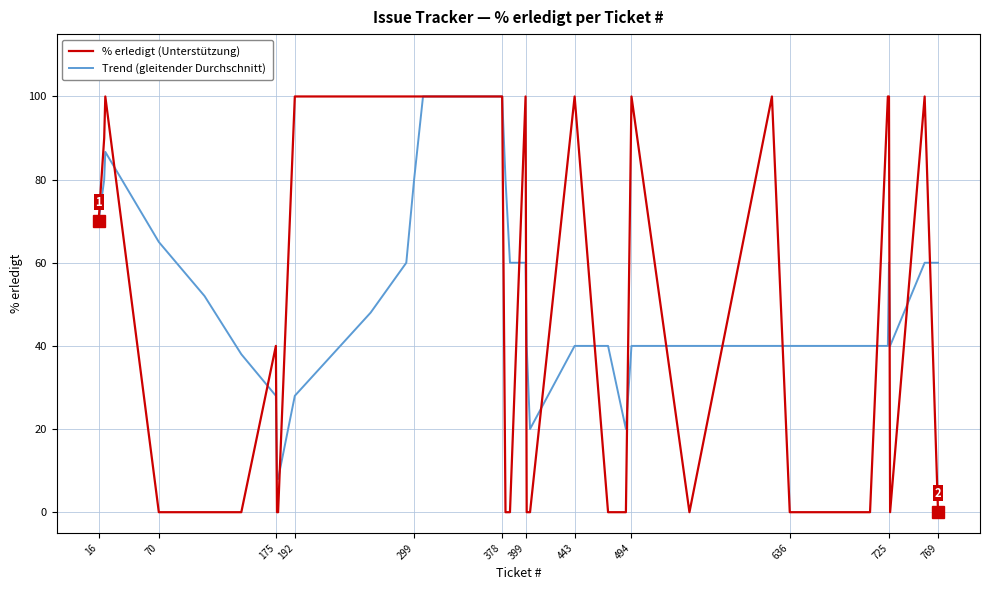

What is the maximum value for % erledigt (Unterstützung)?

100.0